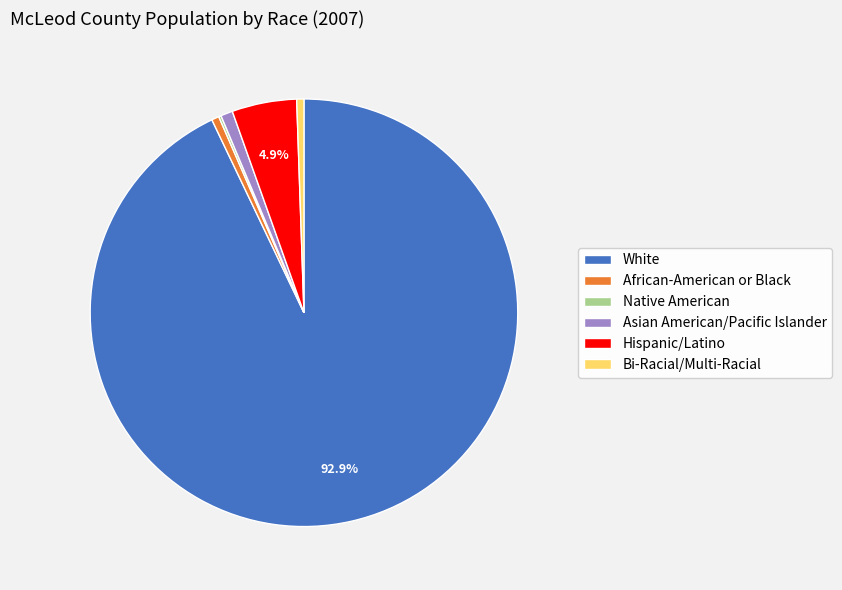

How much of the chart is everything except Hispanic/Latino?

95.1%